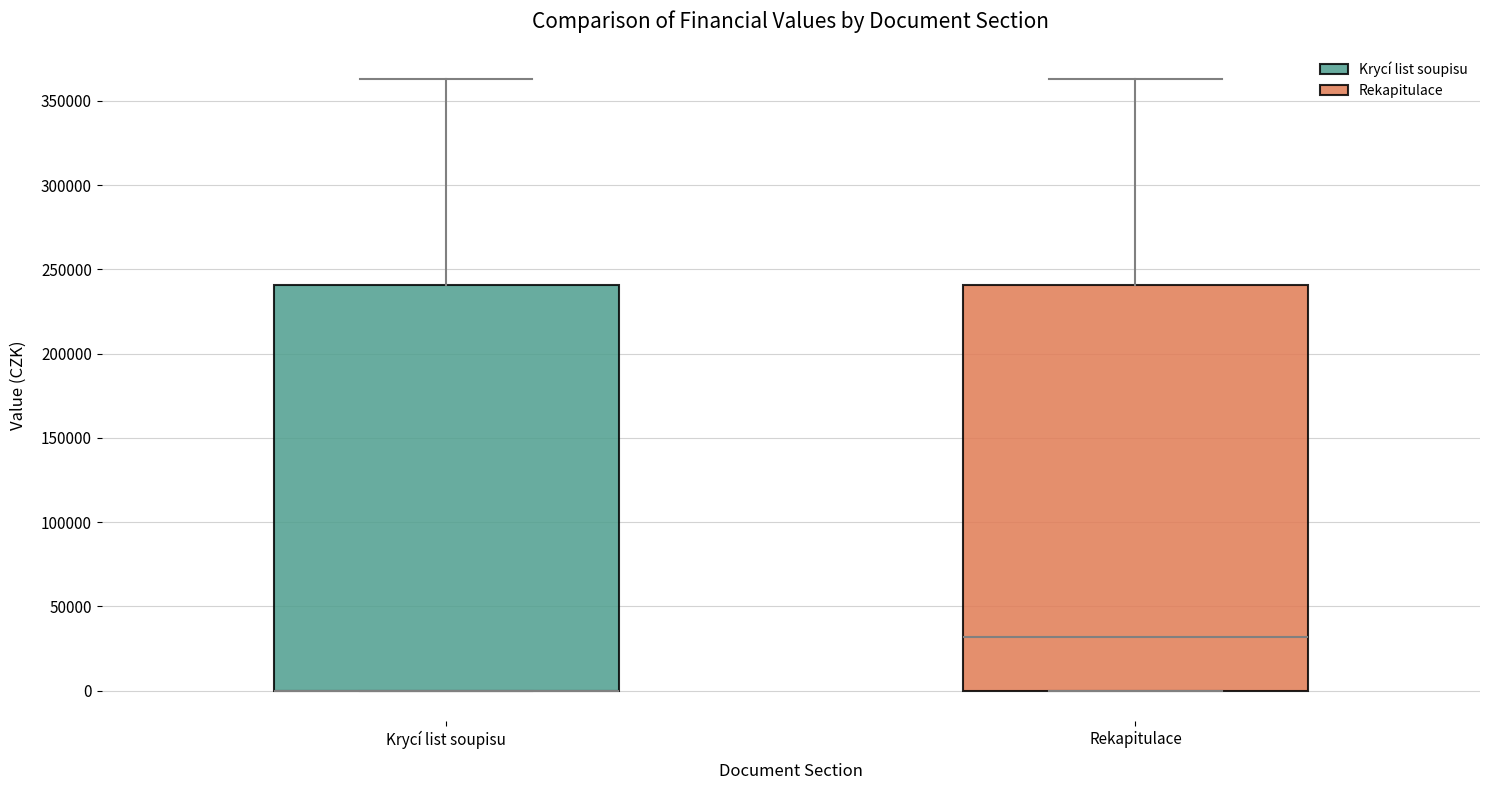

Reading left to right, transcribe this box plot: for each box, give where its median line is, the range the box spans, and where its two whiskers end, as read against the y-axis. The values are not printed on the chart, so give them approximately, as read against the axis.

Krycí list soupisu: median 0 (drawn on the box's lower edge), box 0 to 240000, whiskers 0 to 365000
Rekapitulace: median 30000, box 0 to 240000, whiskers 0 to 365000